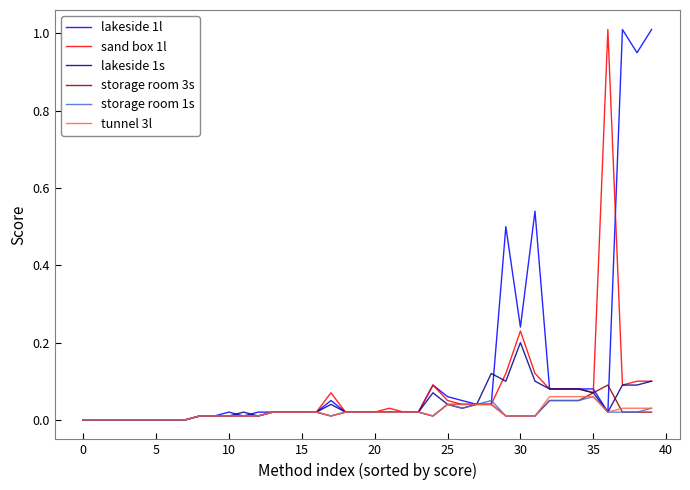

Count the number of data series in this chart.

6